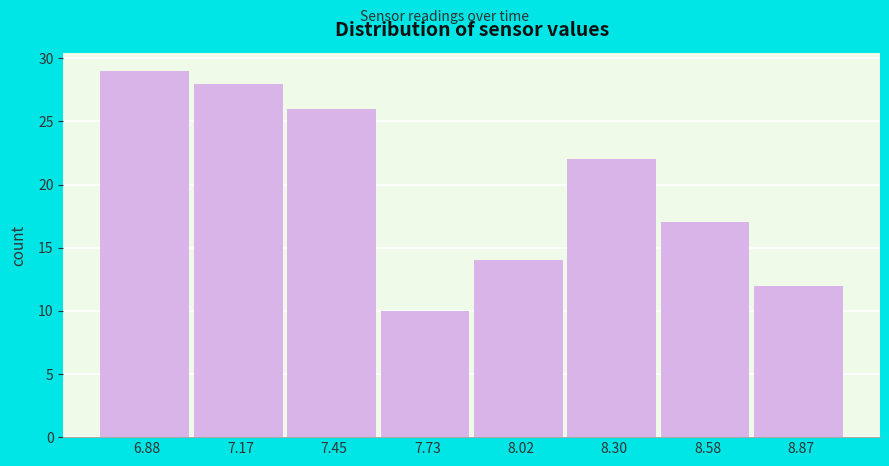

Reading left to right, transcribe this chart: for each bar, give the range it covers on the x-axis and its height. Neither the bar edges nor the heights are printed on the chart, so give them approximately, as read against the axes.

6.75 to 7.00: 29
7.00 to 7.30: 28
7.30 to 7.60: 26
7.60 to 7.90: 10
7.90 to 8.15: 14
8.15 to 8.45: 22
8.45 to 8.75: 17
8.75 to 9.00: 12